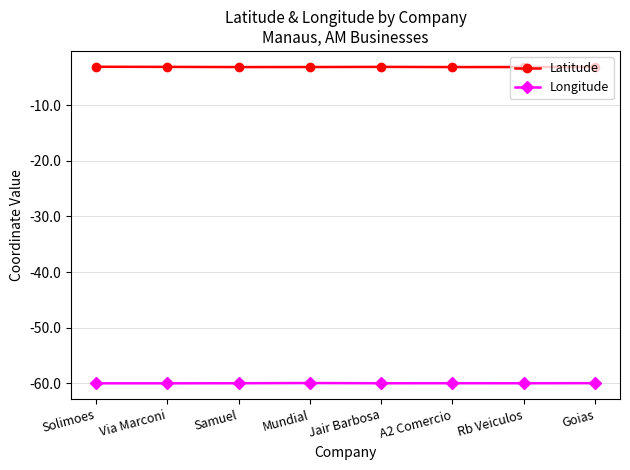

Is the value of Longitude at Solimoes greater than the value of Latitude at Via Marconi?

No